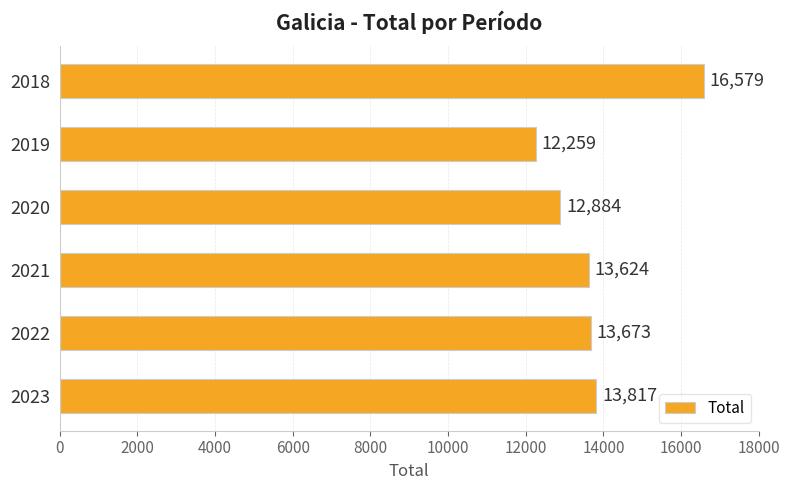

True or false: the data shows 13817 at 2023.

True